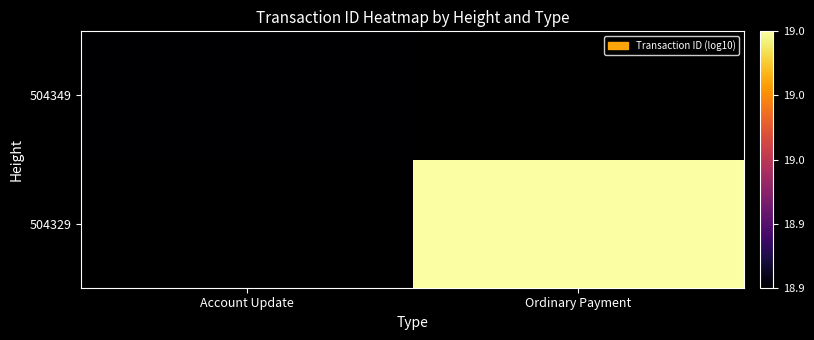

Is it true that 504329 equals 19.0 at Ordinary Payment?

True